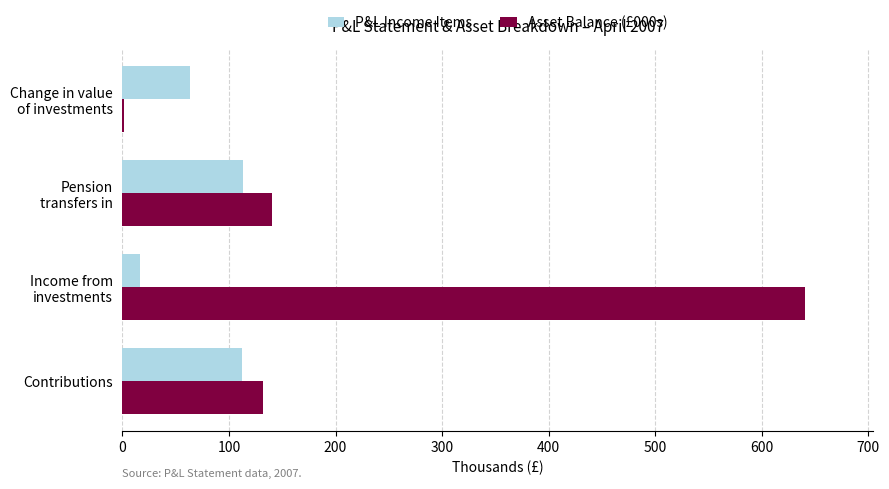

The P&L Income Items series shows 166.0 at Contributions. True or false?

False